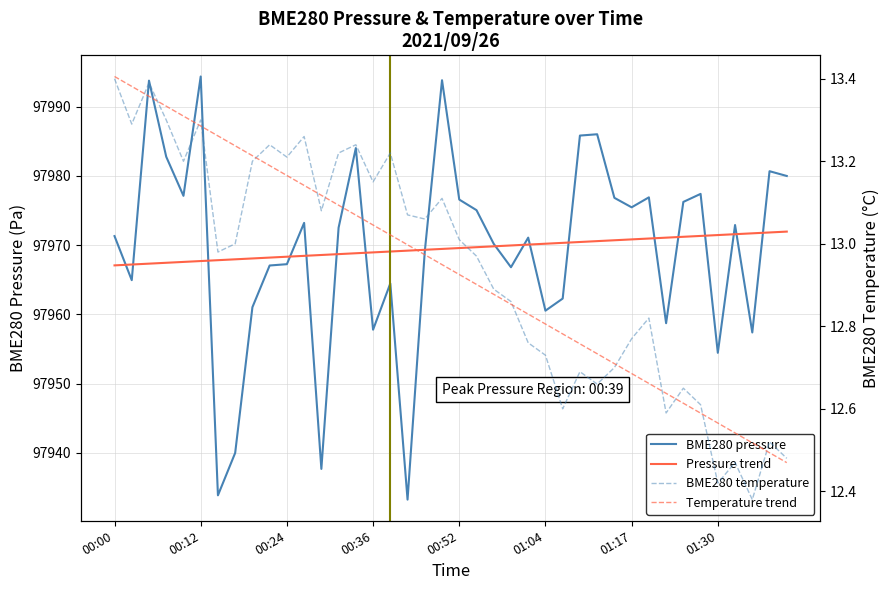

True or false: BME280_temperature has more than 1 interior local peaks.

True